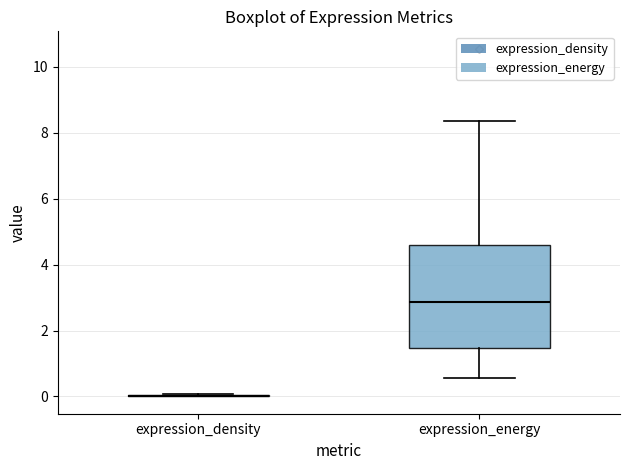

Reading left to right, transcribe this box plot: for each box, give where its median line is, the range the box spans, and where its two whiskers end, as read against the y-axis. The values are not printed on the chart, so give them approximately, as read against the axis.

expression_density: box collapsed to a line at 0.0, whiskers 0.0 to 0.0
expression_energy: median 2.8, box 1.4 to 4.6, whiskers 0.6 to 8.4